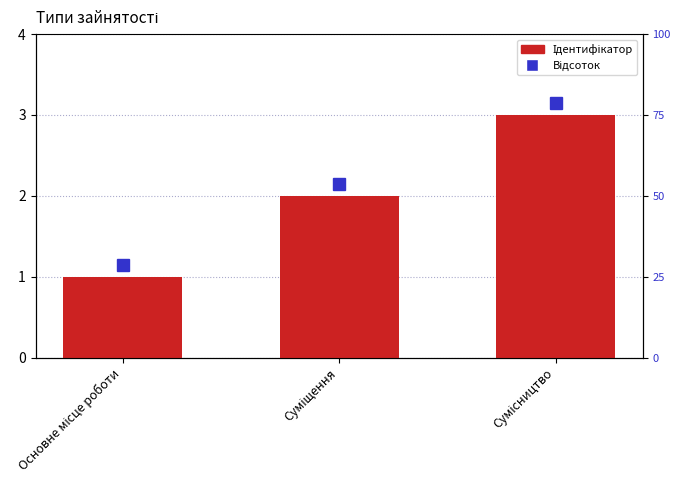

Rank the categories by value from lowest to highest.

Основне місце роботи, Суміщення, Сумісництво